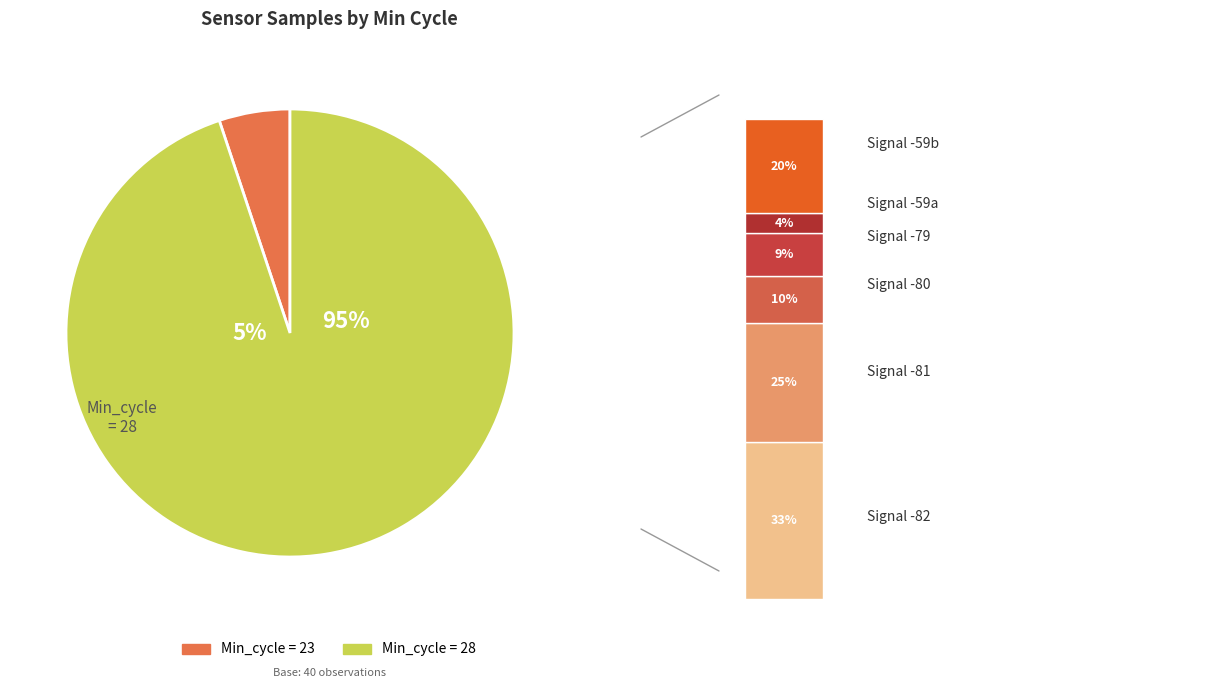

Approximately how many times larger is the value at 28 compared to 28?

1.0